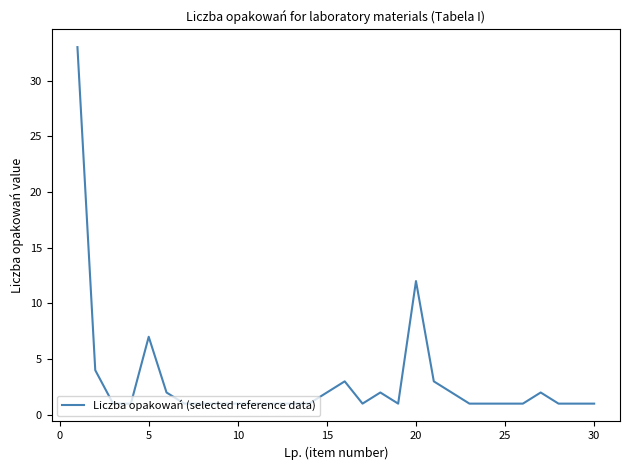

What is the maximum value shown in the chart?

33